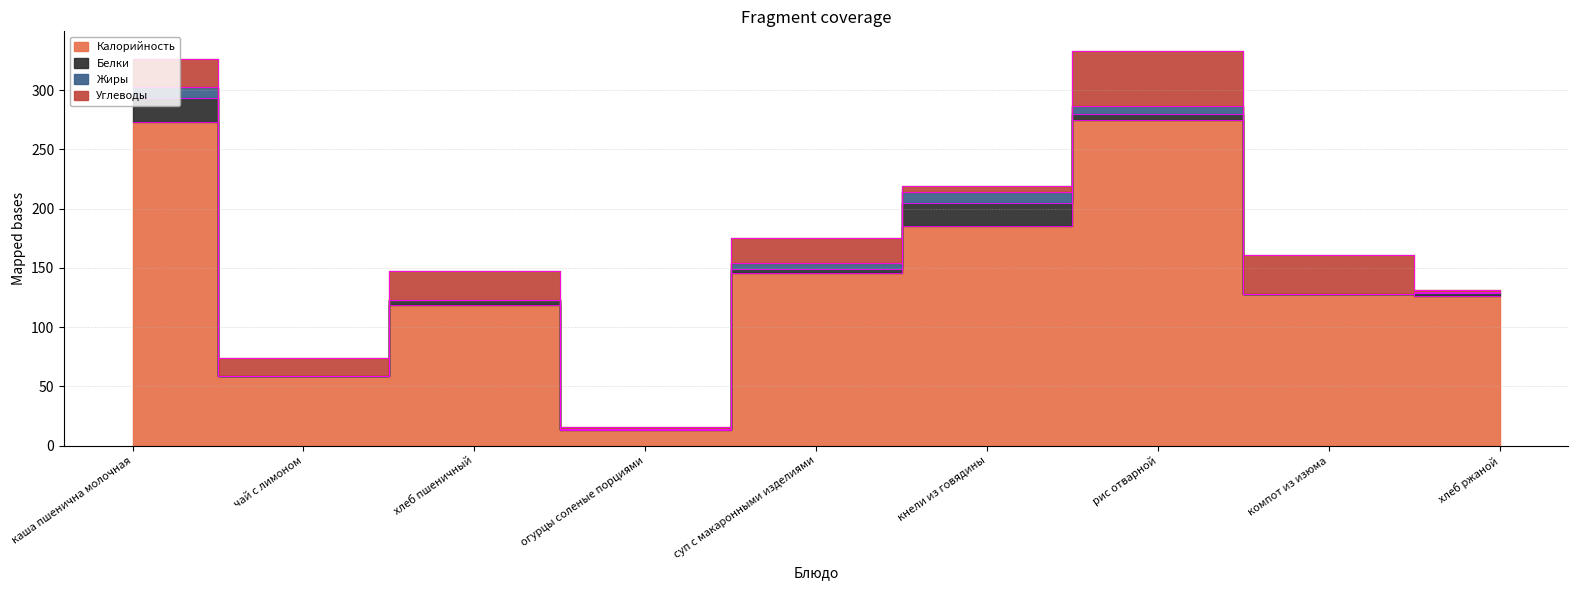

How many values in the Углеводы series exceed 21?

4